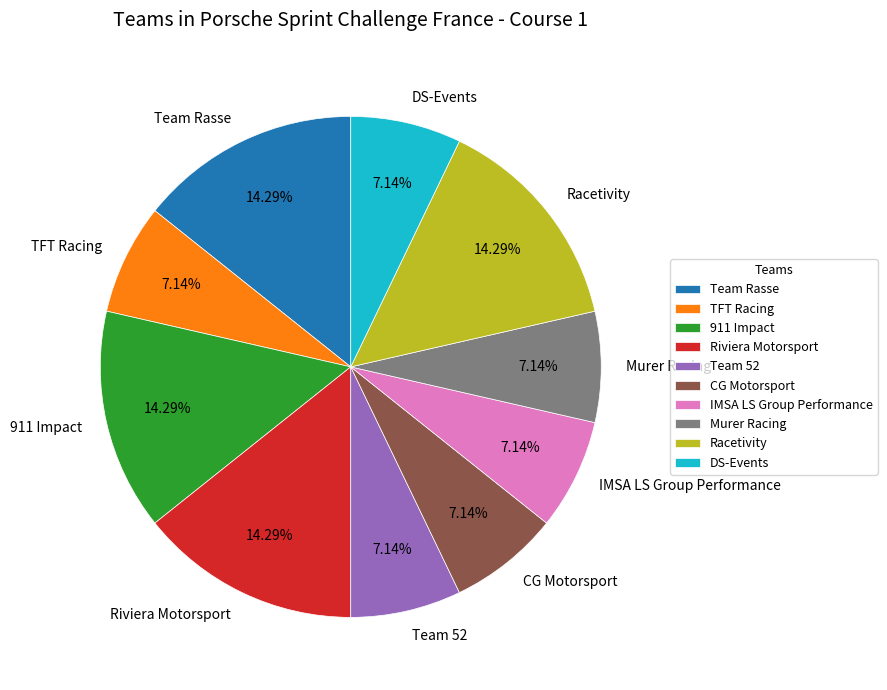

To the nearest percent, what is the combined percentage of 911 Impact and TFT Racing?

21%